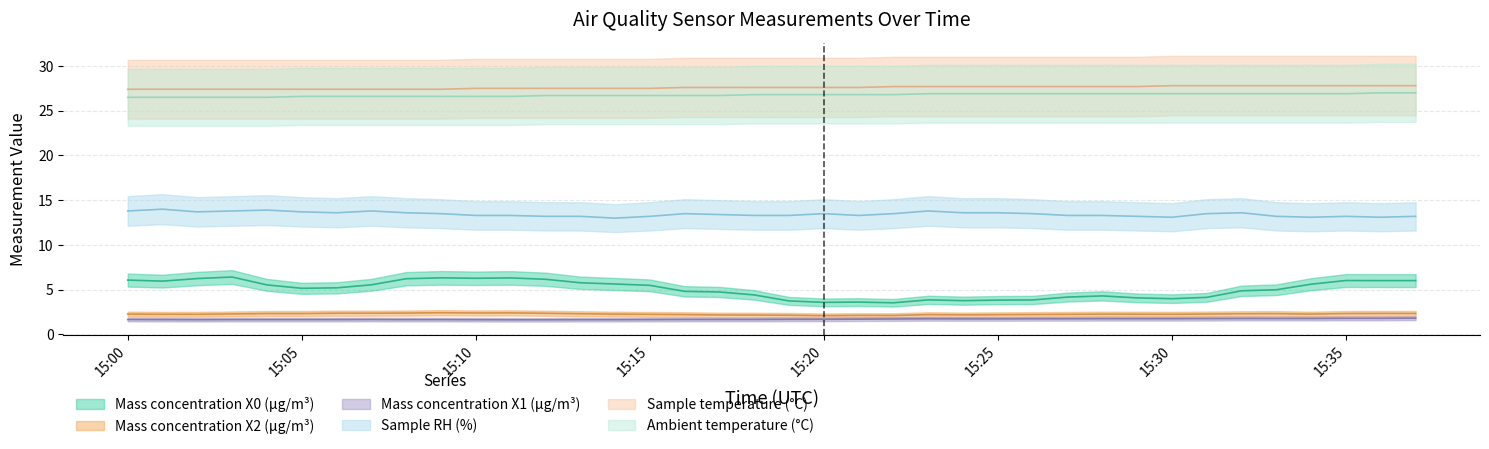

At which category does Mass concentration X2 (μg/m³) reach its first local valley?

15:10